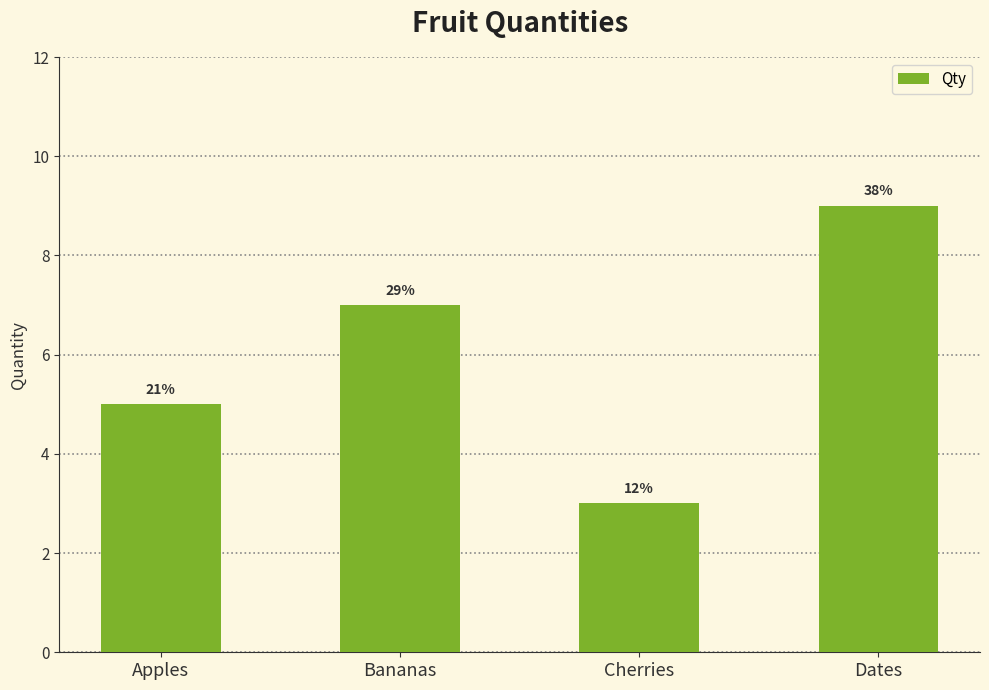

The chart shows a value of 4 at Dates. True or false?

False